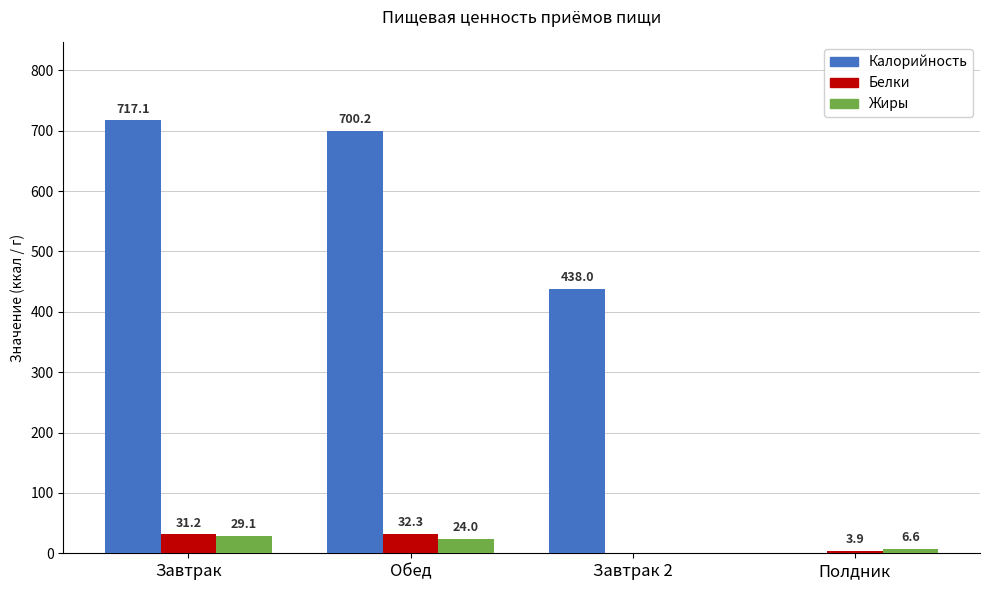

At which category is the sum across all series the highest?

Завтрак